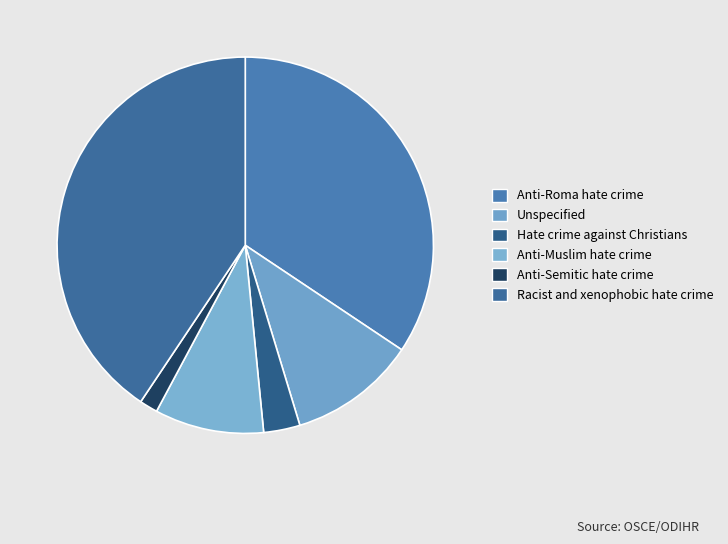

To the nearest percent, what portion does Anti-Muslim hate crime represent?

9%